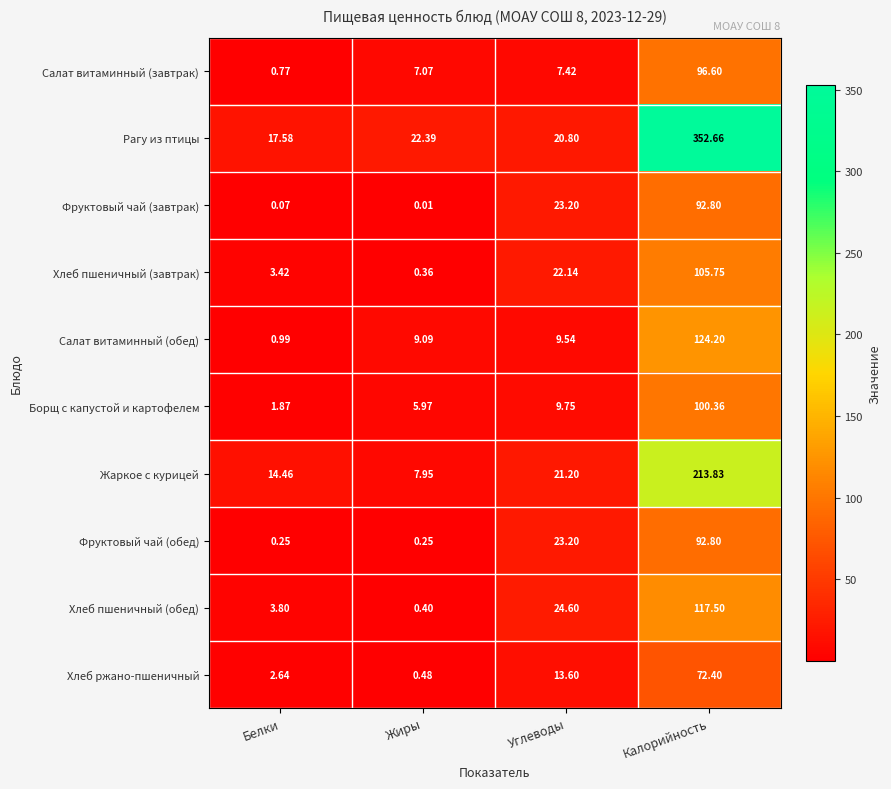

Which series has the largest range (max minus min)?

Рагу из птицы